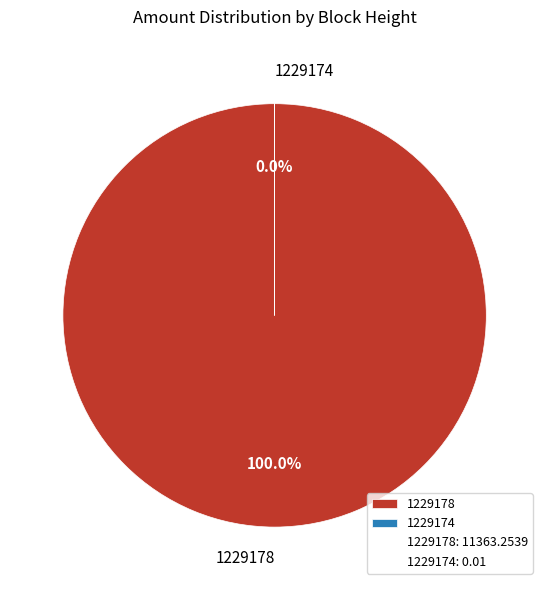

What percentage is NOT represented by 1229174?

100.0%